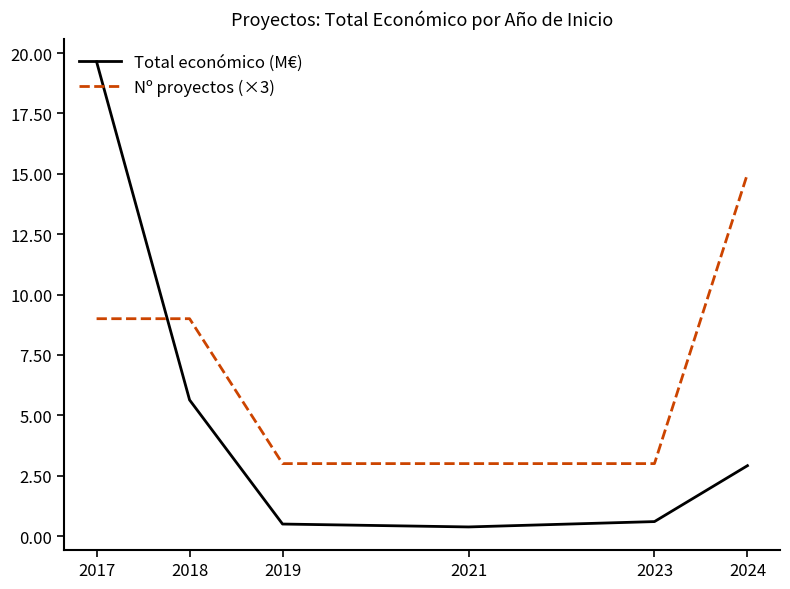

Between which two adjacent categories do Nº proyectos (×3) and Total económico (M€) first intersect?

2017 and 2018